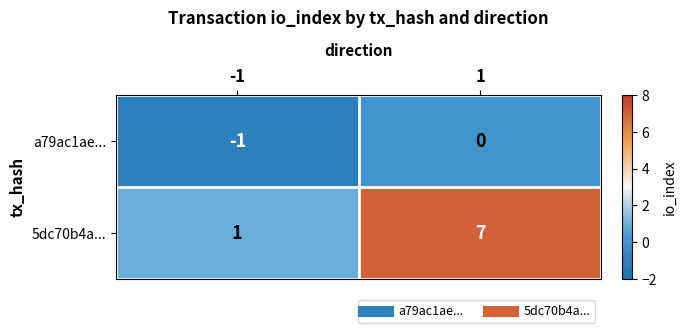

What is the sum of all 5dc70b4a... values?

8